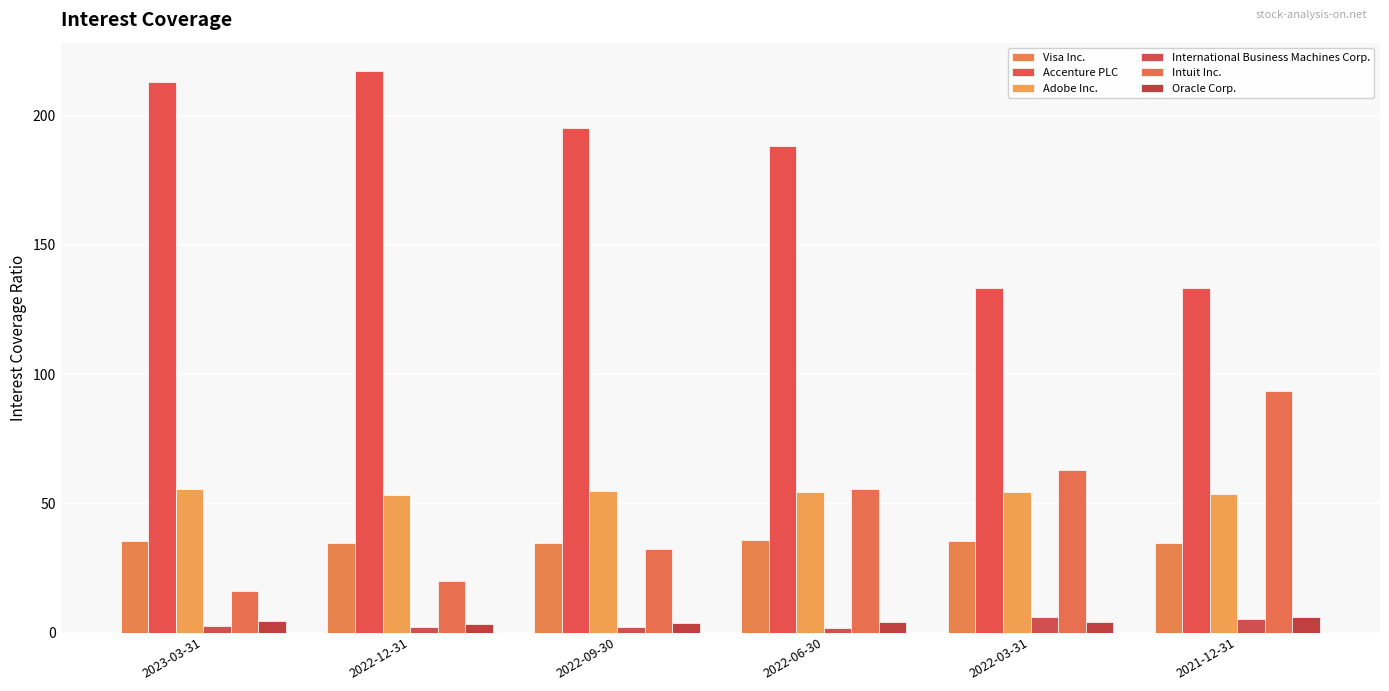

What is the label of the 6th bar from the left?

2021-12-31